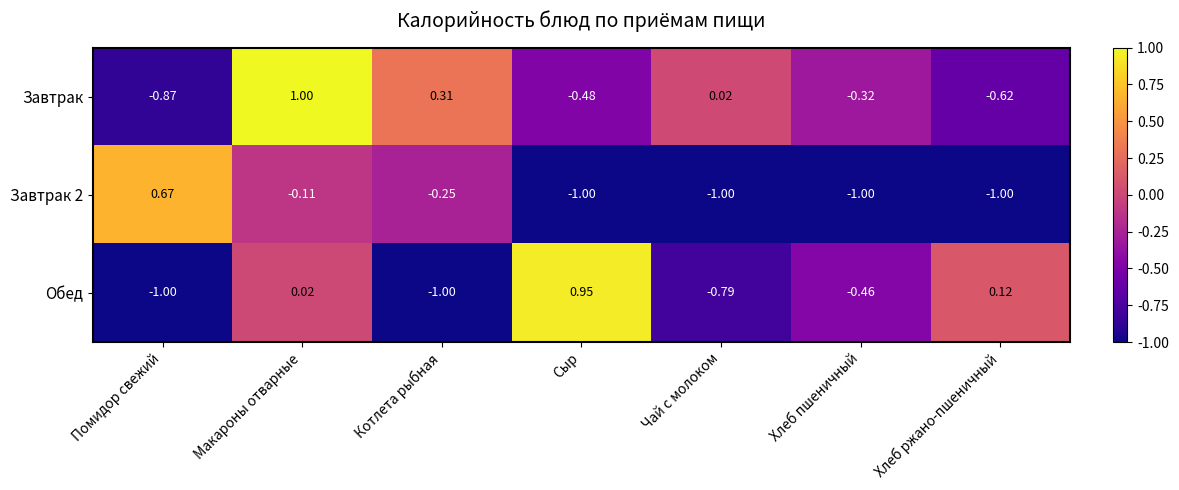

Which series has the largest total across all categories?

Завтрак